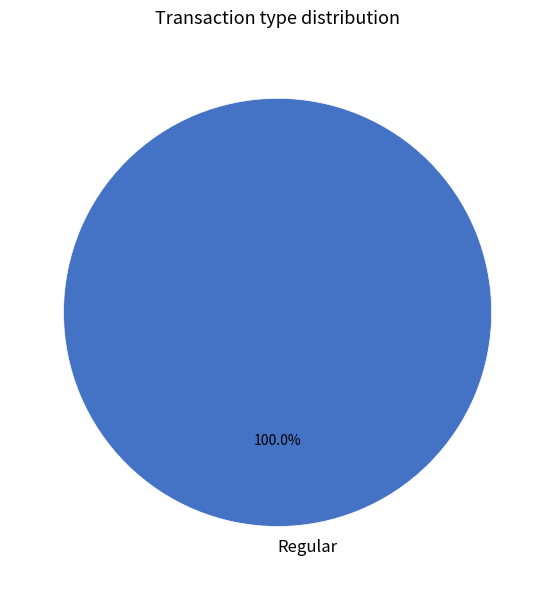

Does any single category account for the majority?

Yes